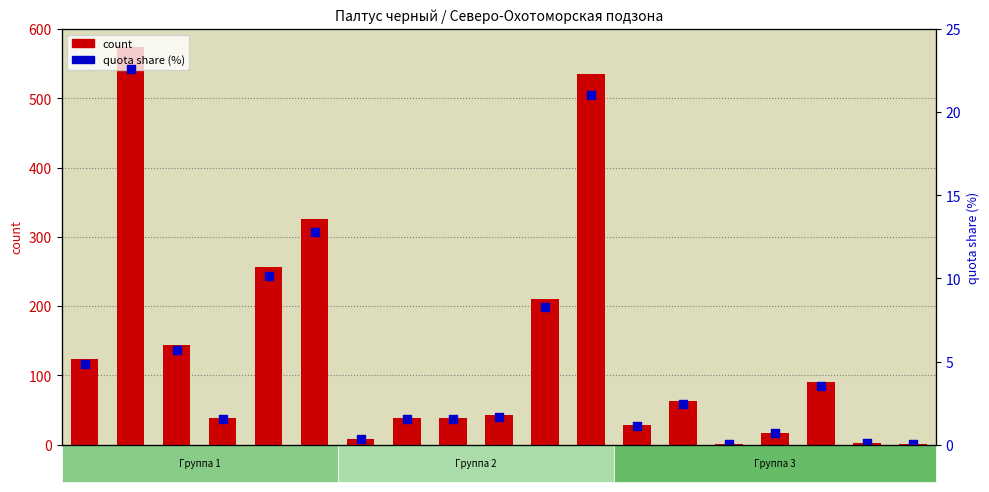

At how many categories does at least one series exceed 478?

2